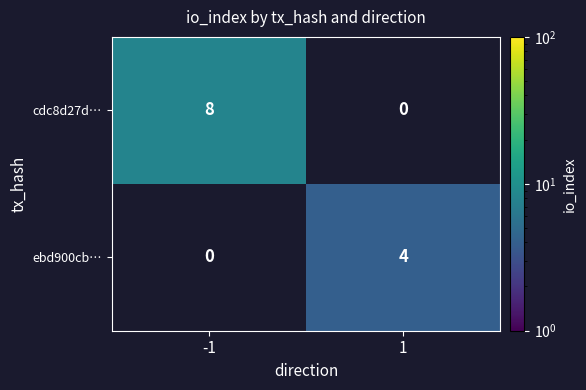

The cdc8d27d… series shows 5 at 1. True or false?

False